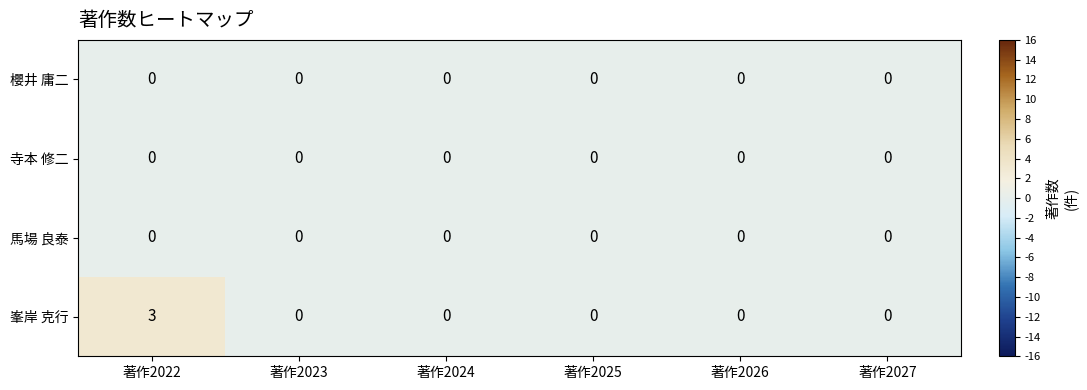

Which series has the largest range (max minus min)?

峯岸 克行